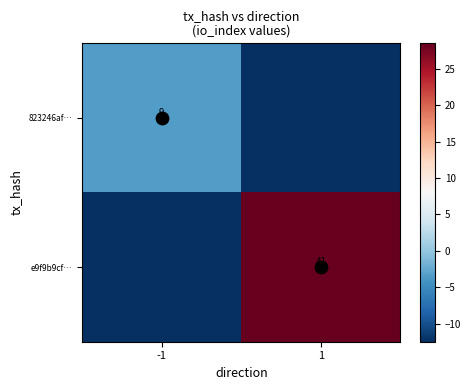

Where does the e9f9b9cf… series first go above 28?

1